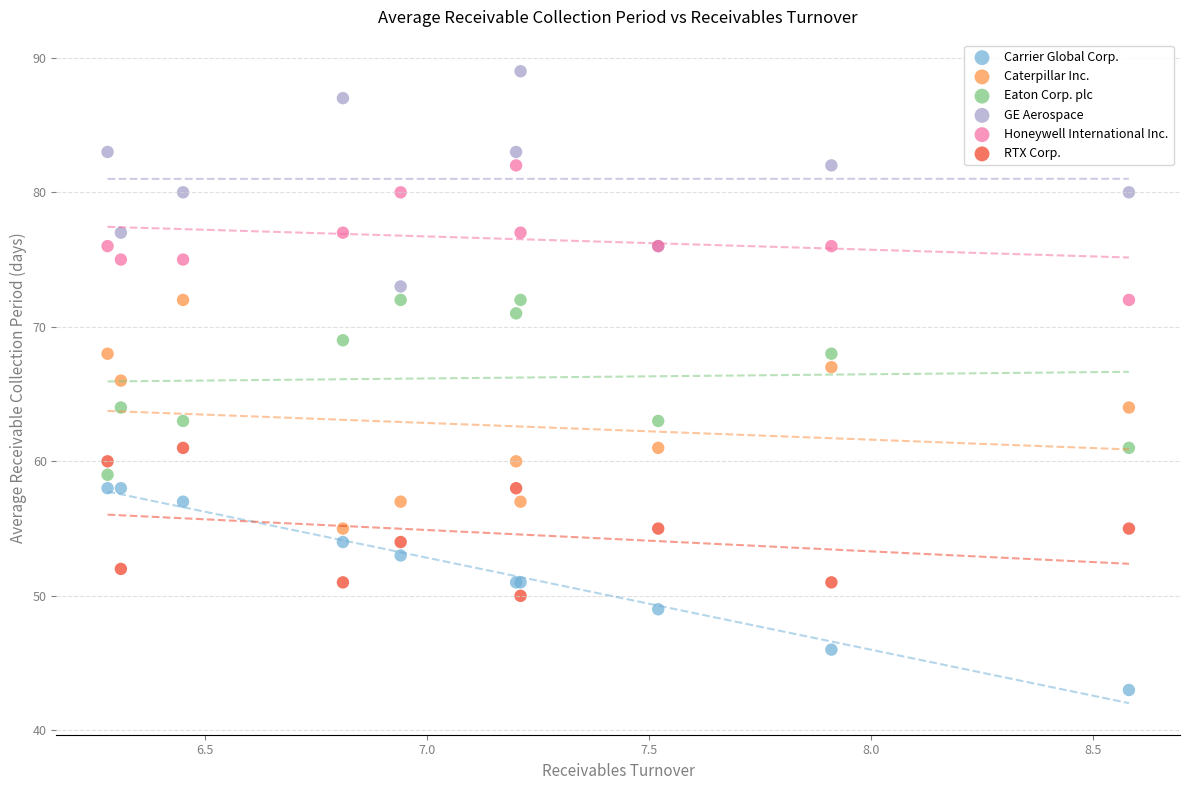

Which series contains the lowest Y value?

Carrier Global Corp.